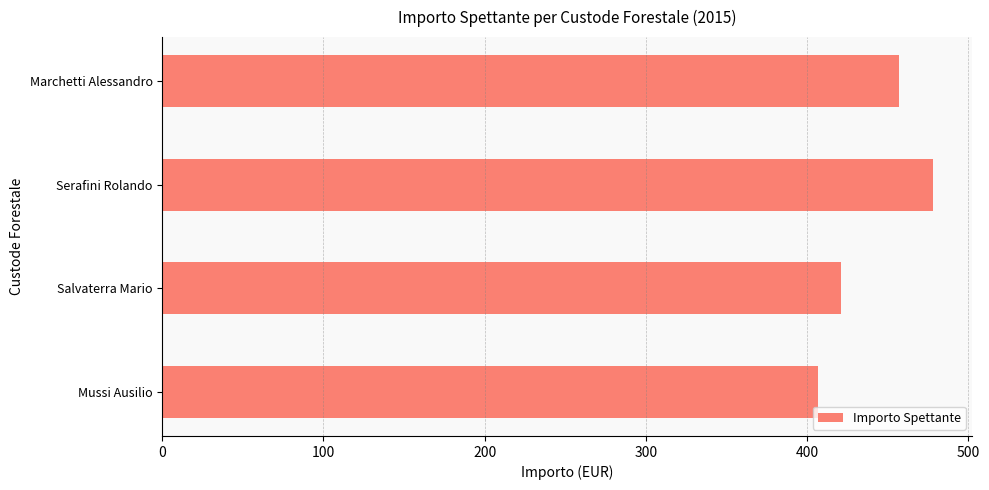

True or false: the data shows 406.9 at Mussi Ausilio.

True